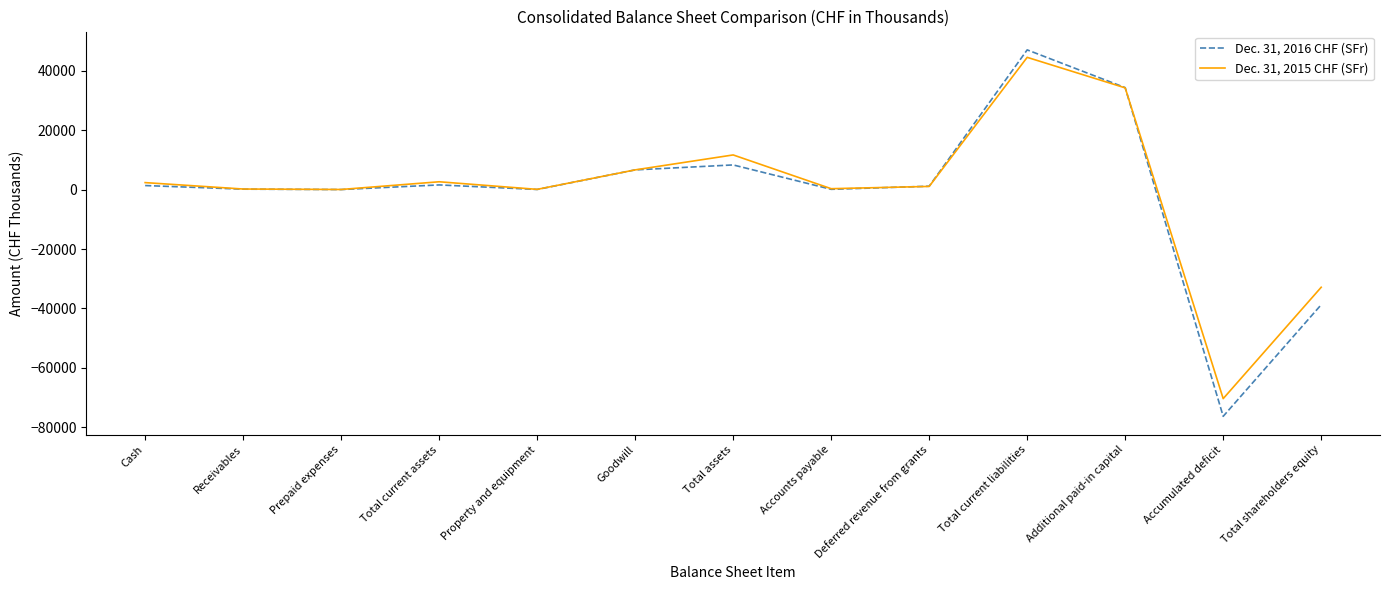

Rank the series at Additional paid-in capital from highest to lowest value.

Dec. 31, 2016 CHF (SFr), Dec. 31, 2015 CHF (SFr)